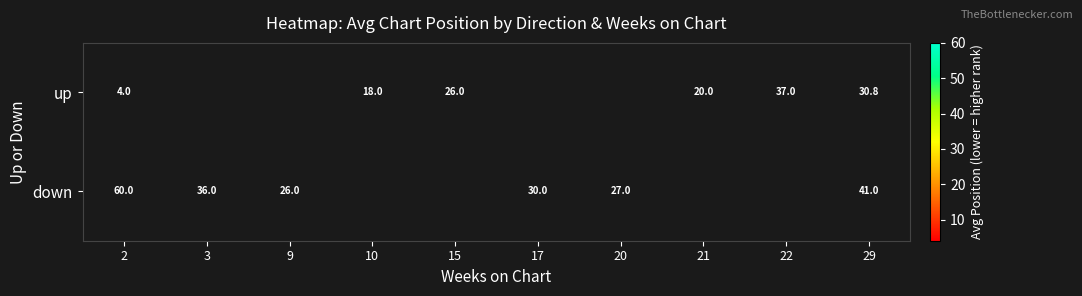

Is it true that down equals 60.8 at 3?

False